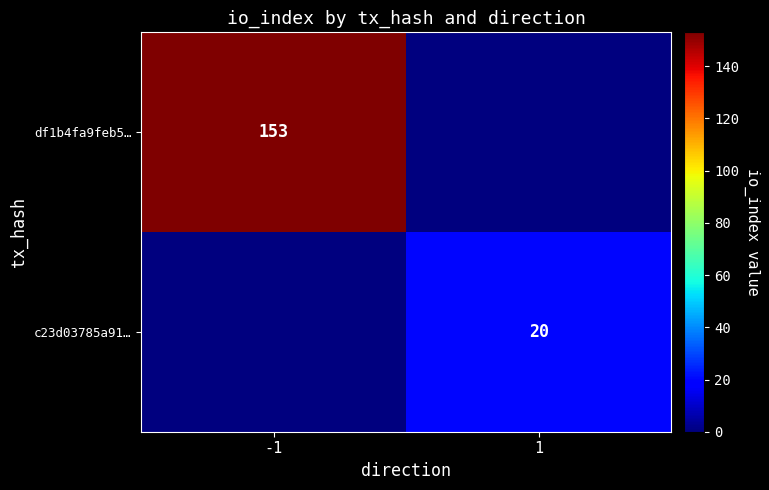

Is it true that c23d03785a91… equals 35 at 1?

False